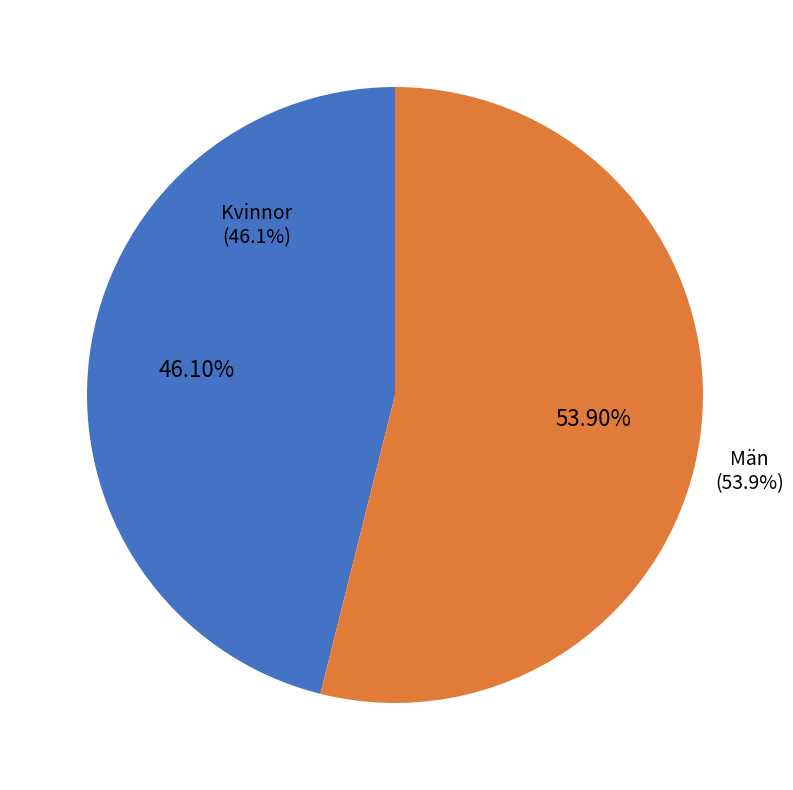

What is the ratio of the value at Kvinnor to the value at Män?

0.9